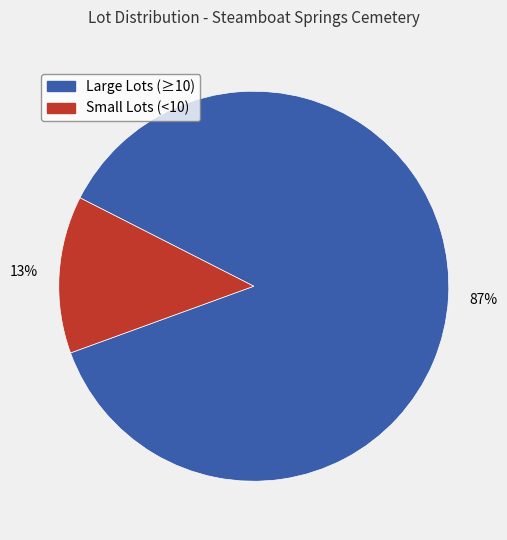

Count the number of slices in the pie.

2